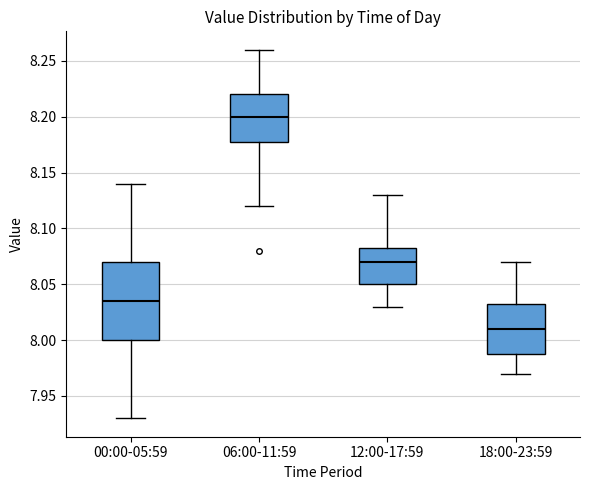

Reading left to right, read every box against the y-axis: the position of its median line, the range the box covers, and the ends of its whiskers. The values are not printed on the chart, so give them approximately, as read against the axis.

00:00-05:59: median 8.035, box 8.000 to 8.070, whiskers 7.930 to 8.140
06:00-11:59: median 8.200, box 8.180 to 8.220, whiskers 8.120 to 8.260
12:00-17:59: median 8.070, box 8.050 to 8.085, whiskers 8.030 to 8.130
18:00-23:59: median 8.010, box 7.990 to 8.035, whiskers 7.970 to 8.070